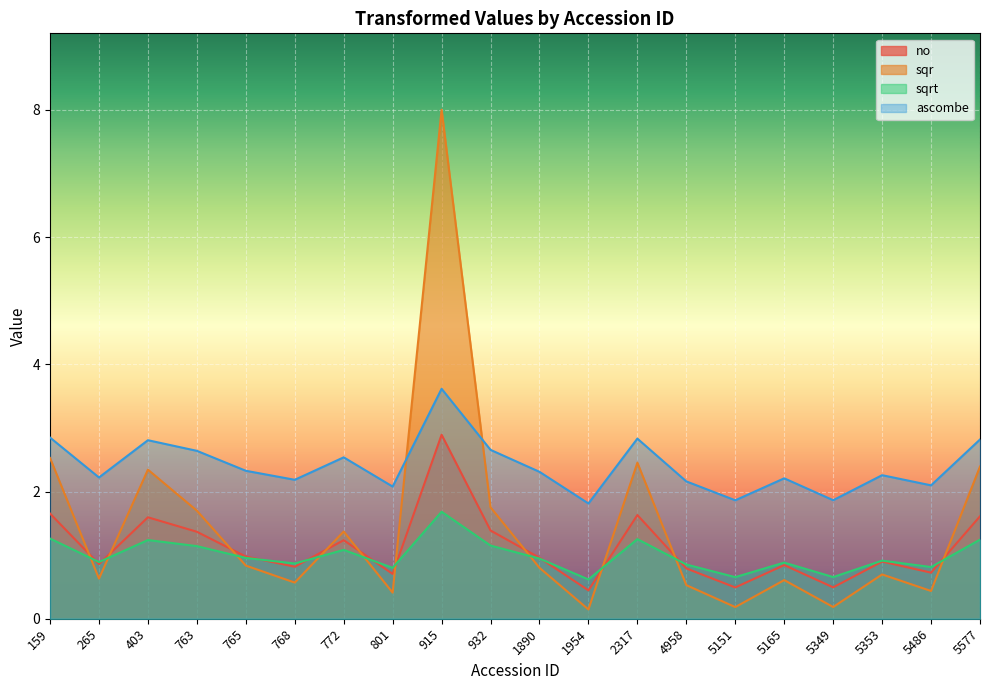

What is the difference between the highest and lowest values at 932?

1.5